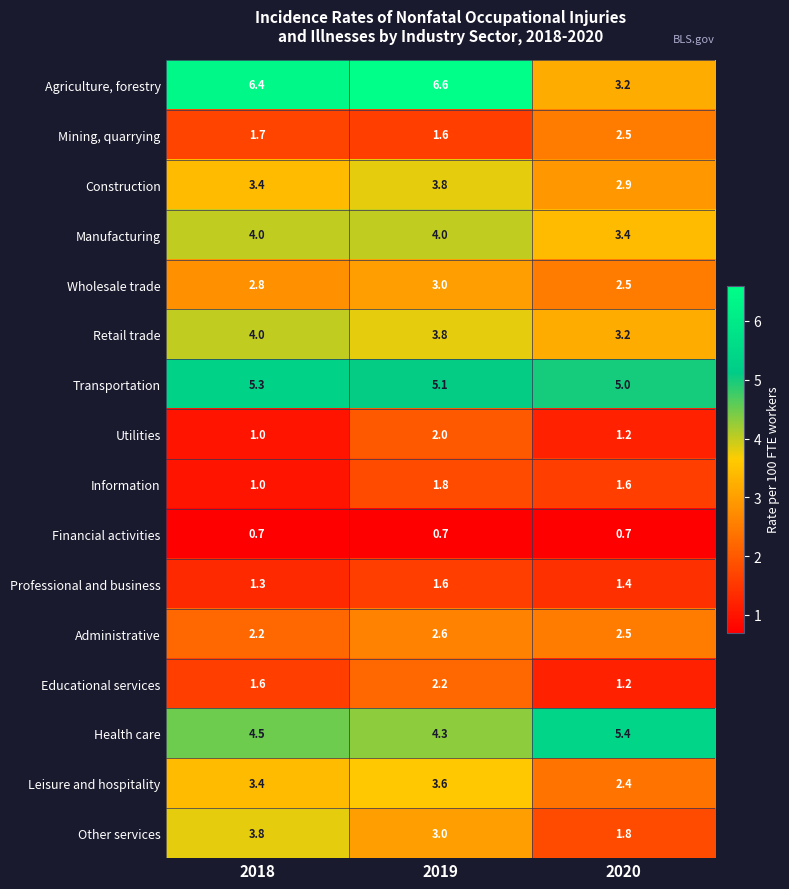

Rank the categories by Retail trade value from lowest to highest.

2020, 2019, 2018